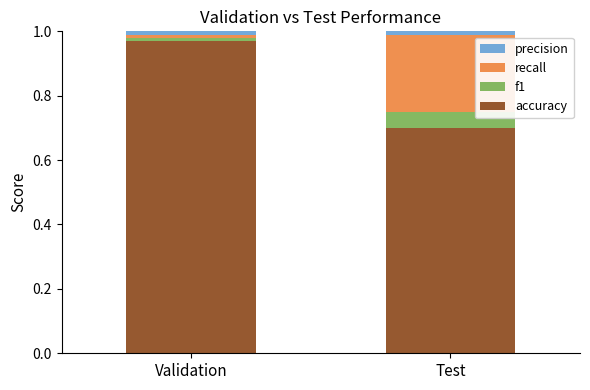

Is it true that accuracy equals 0.2 at Test?

False